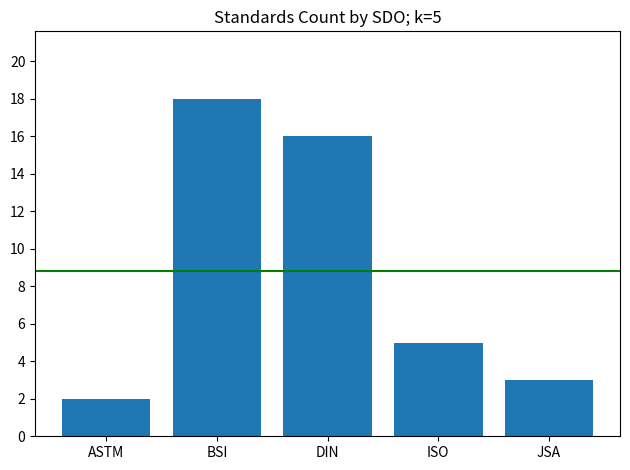

The chart shows a value of 18 at BSI. True or false?

True